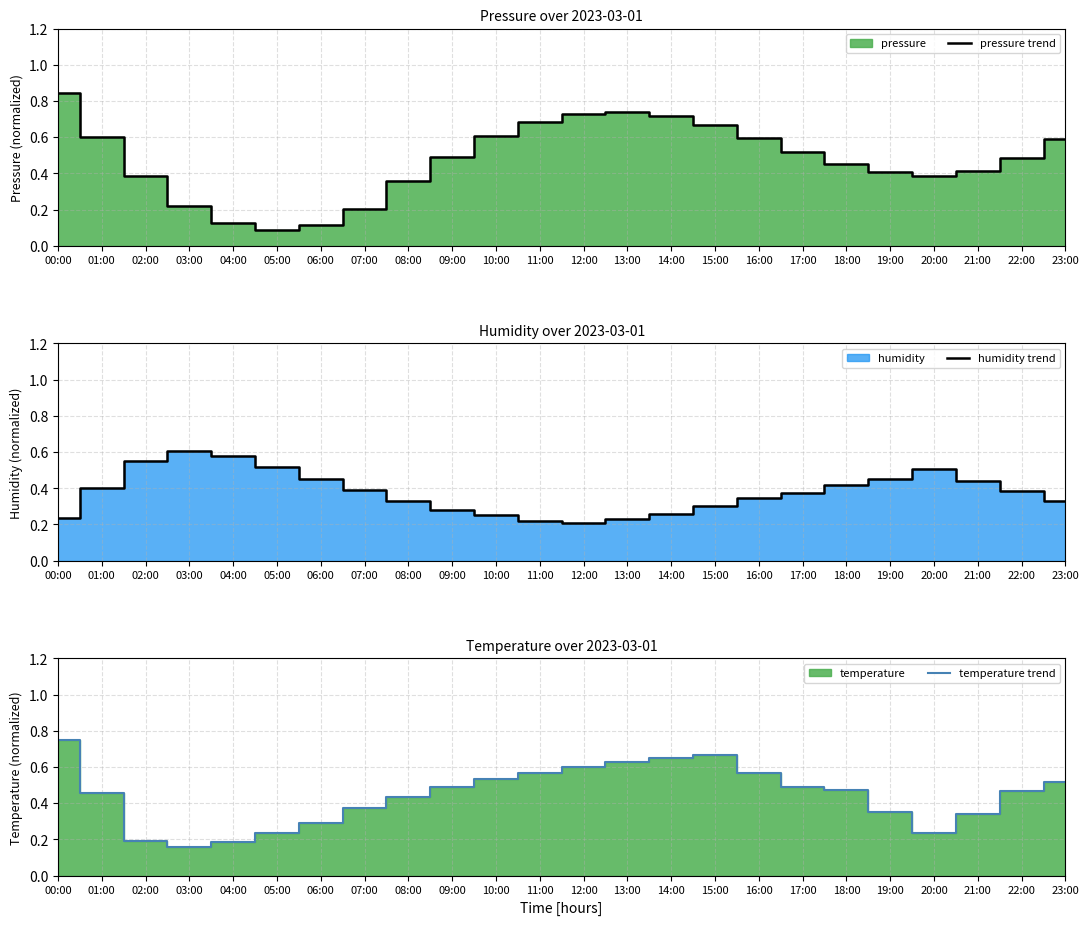

What is the smallest value displayed?

0.1